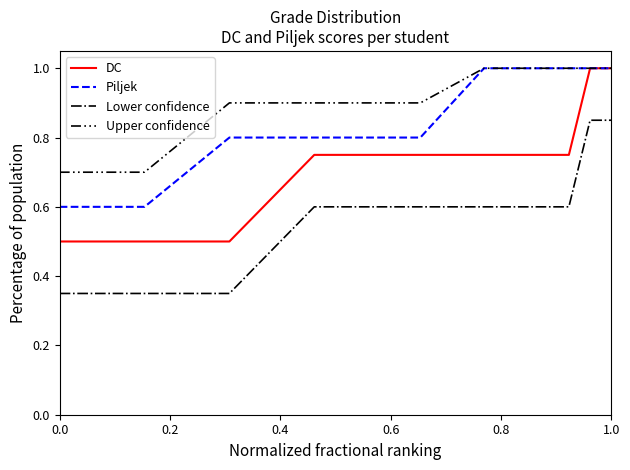

True or false: DC and Lower confidence cross at least once.

False